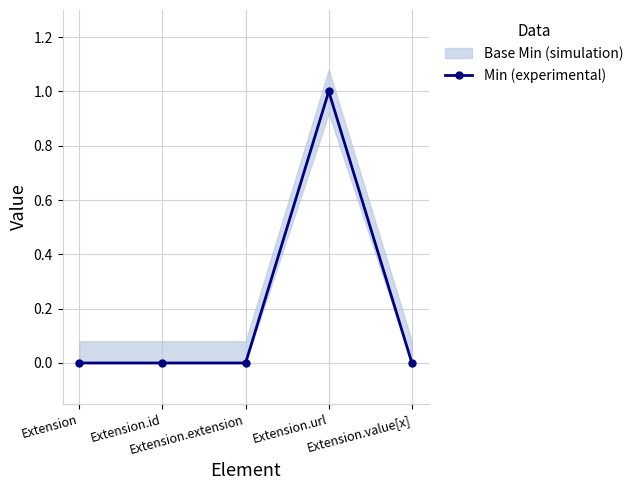

Reading left to right, transcribe all the data shown in this chart.

Extension=0	Extension.id=0	Extension.extension=0	Extension.url=1	Extension.value[x]=0